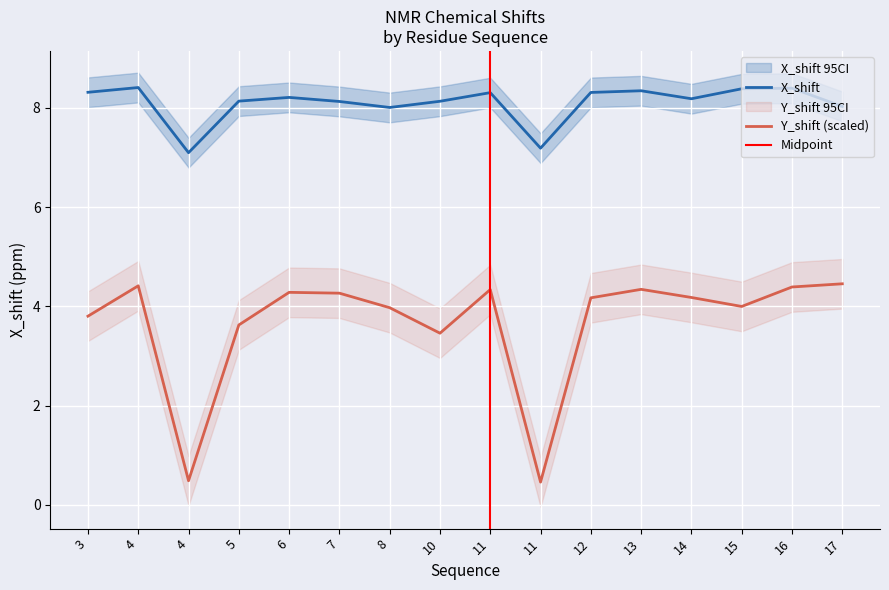

Reading right to left, transcribe all the data shown in this chart.

X_shift: 8.0	8.4	8.4	8.2	8.3	8.3	7.2	8.3	8.1	8.0	8.1	8.2	8.1	7.1	8.4	8.3
Y_shift: 4.5	4.4	4.0	4.2	4.3	4.2	0.5	4.3	3.5	4.0	4.3	4.3	3.6	0.5	4.4	3.8